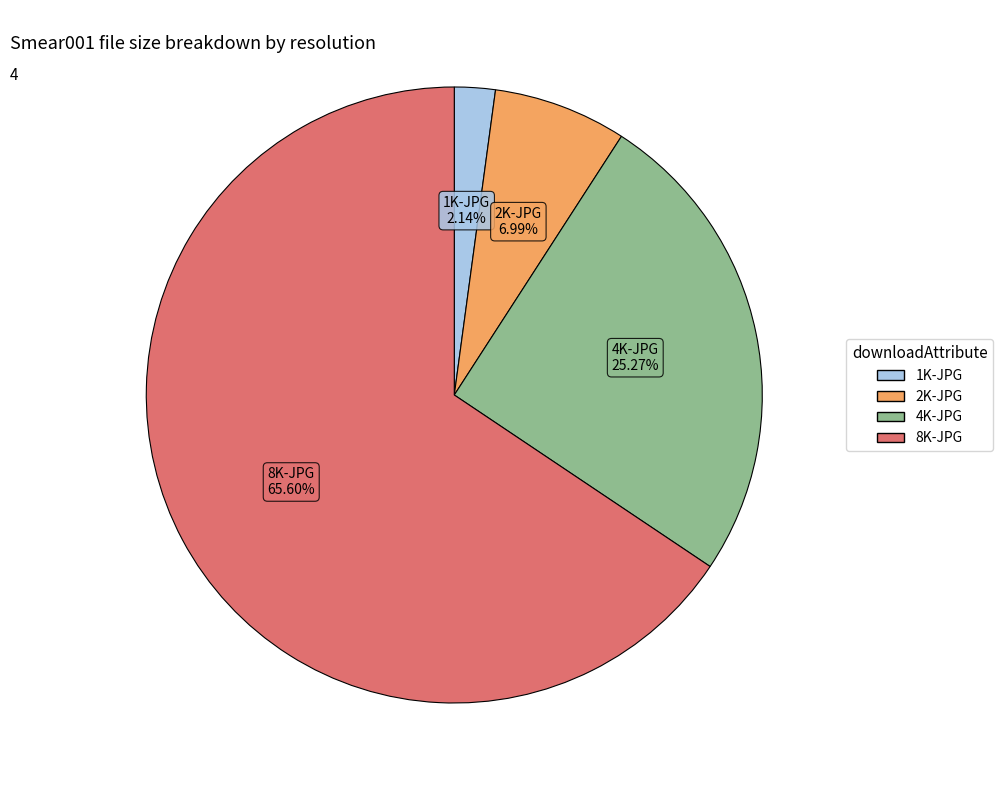

True or false: 2K-JPG accounts for 1% of the total.

False